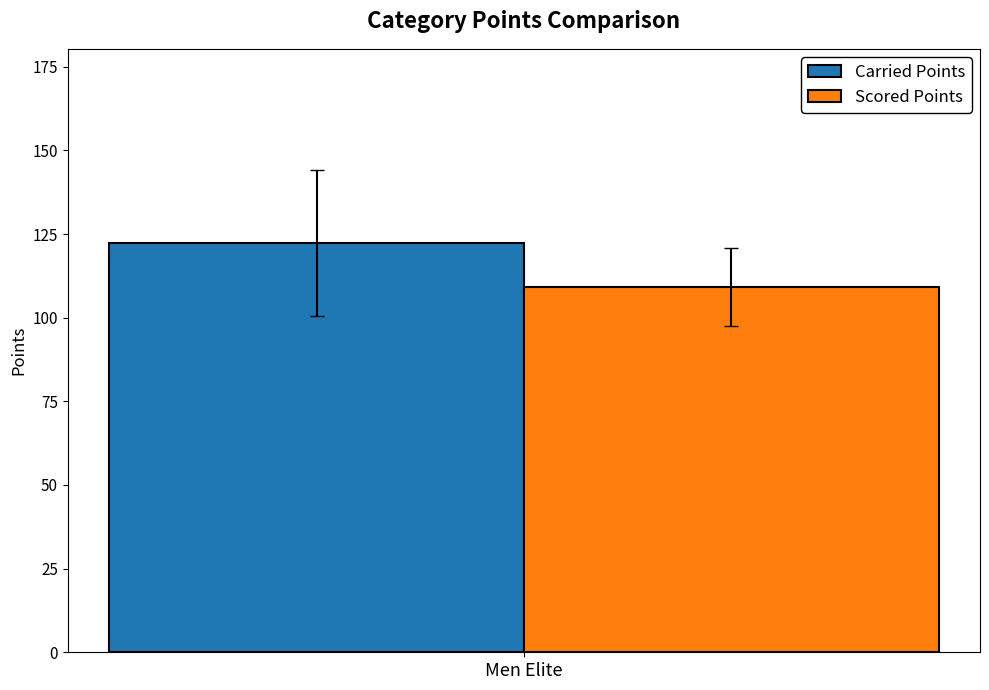

List the series in order of their overall mean, highest first.

Carried Points, Scored Points